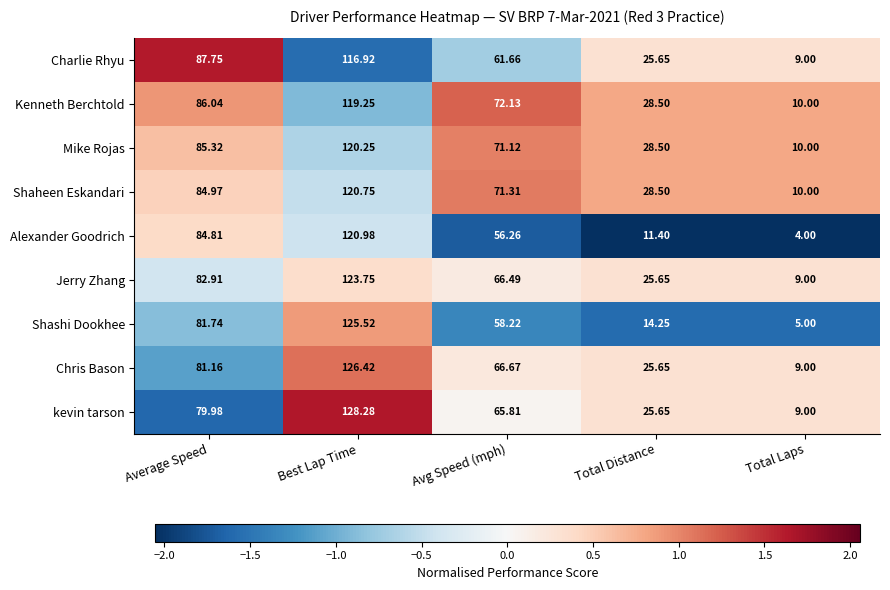

Where does the kevin tarson series first go above 65?

Average Speed